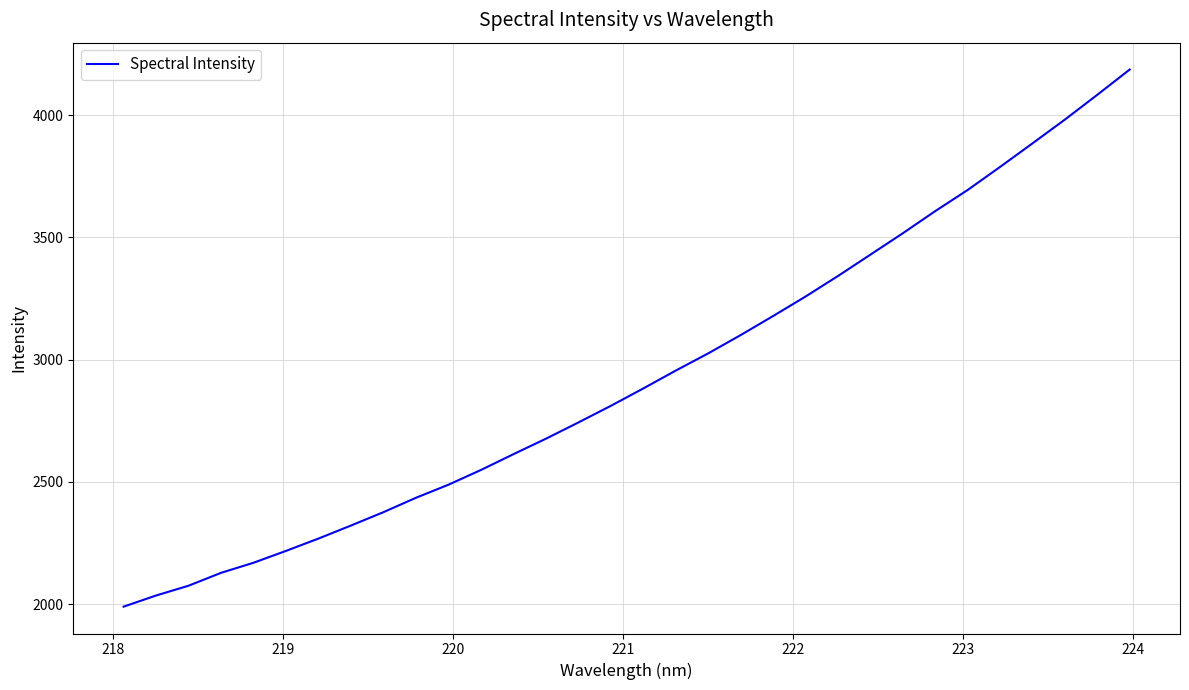

What is the maximum value shown in the chart?

4186.9